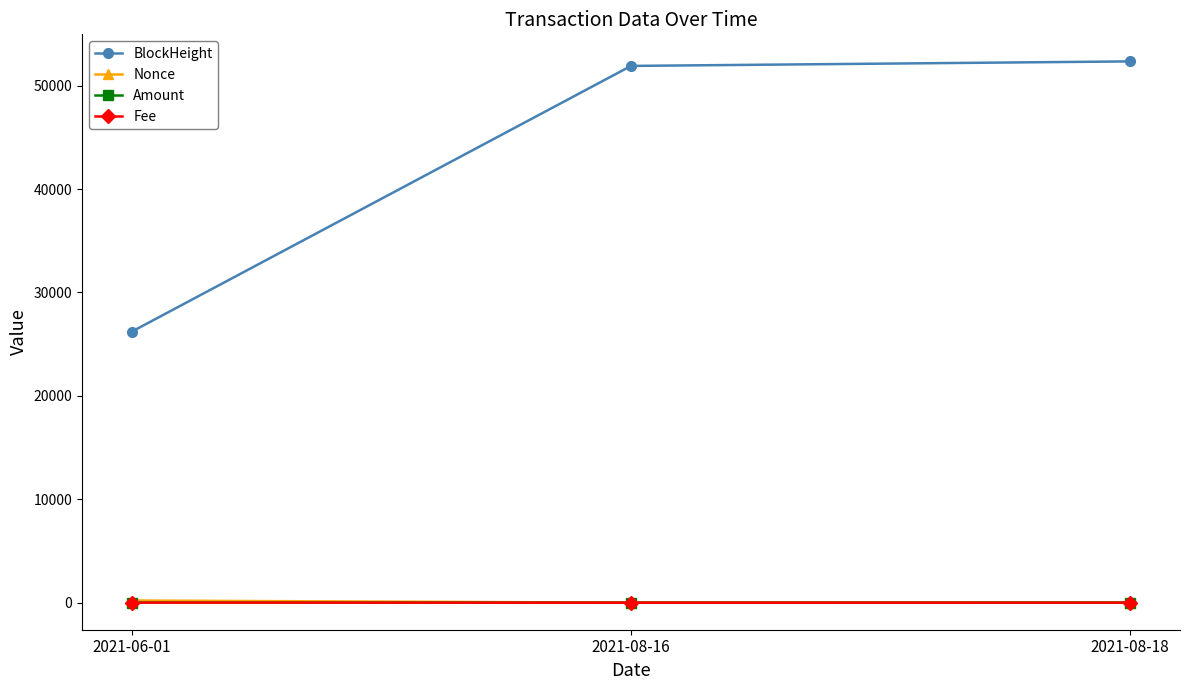

The BlockHeight series shows 68966.8 at 2021-08-16. True or false?

False